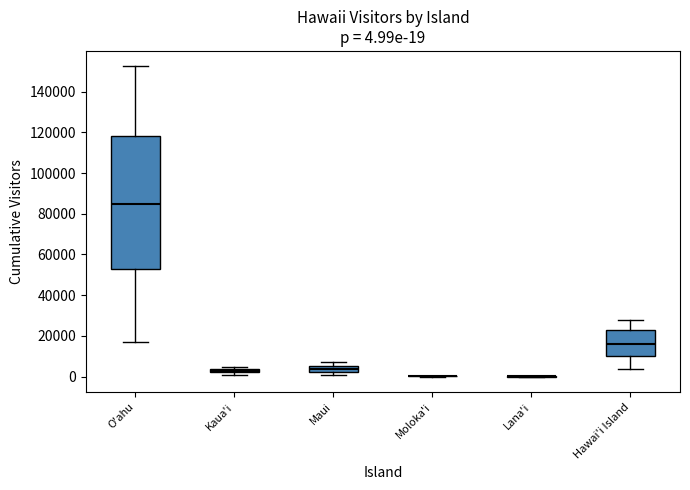

Which box is the tallest, from its lower edge to its upper edge?

O'ahu